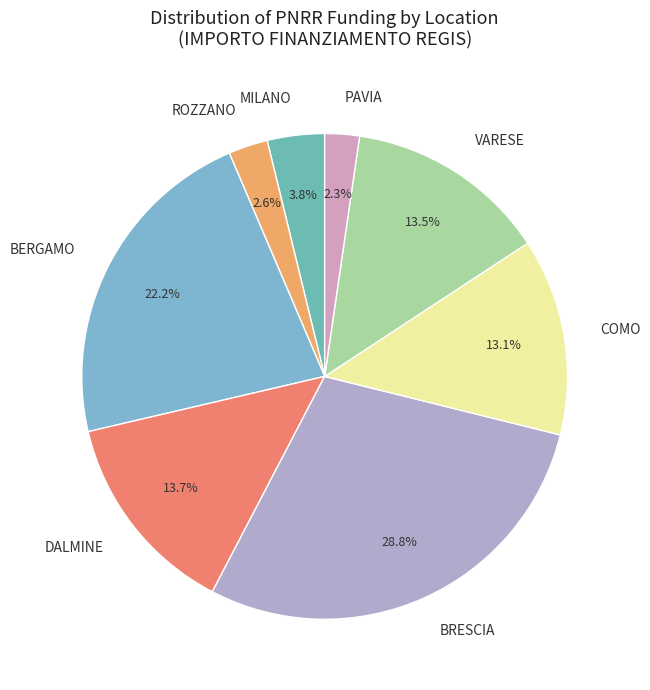

Is ROZZANO the majority of the pie?

No